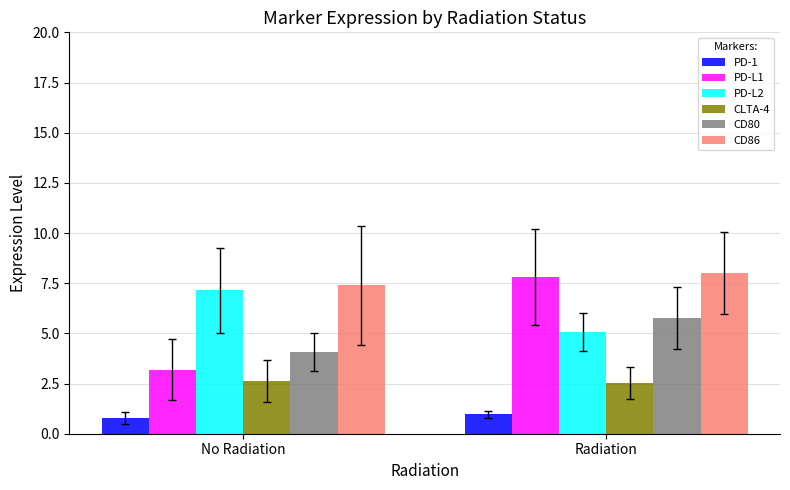

Which series has the widest spread of values?

PD-L1